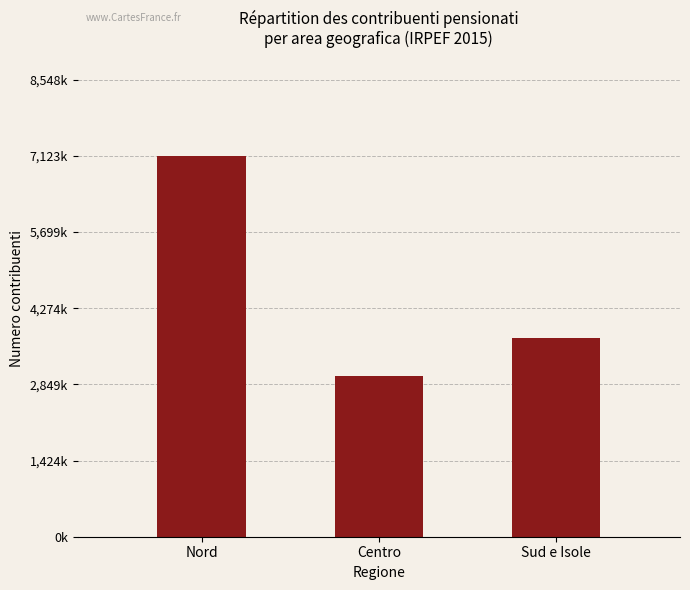

Are the bars horizontal?

No